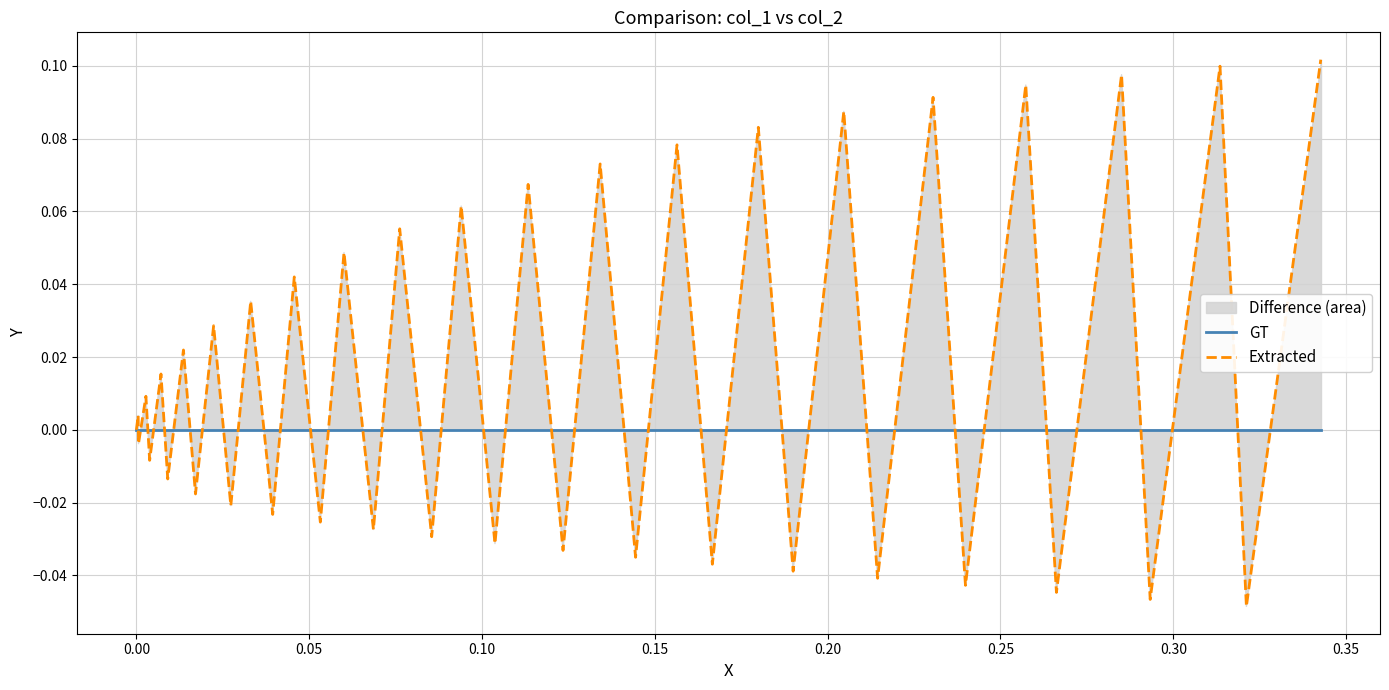

Which series has the largest range (max minus min)?

Extracted